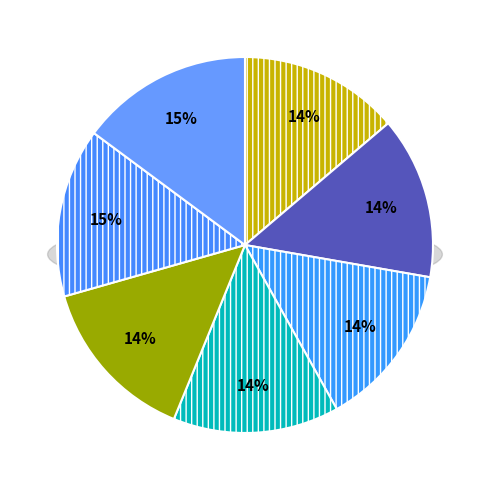

Count the number of slices in the pie.

7